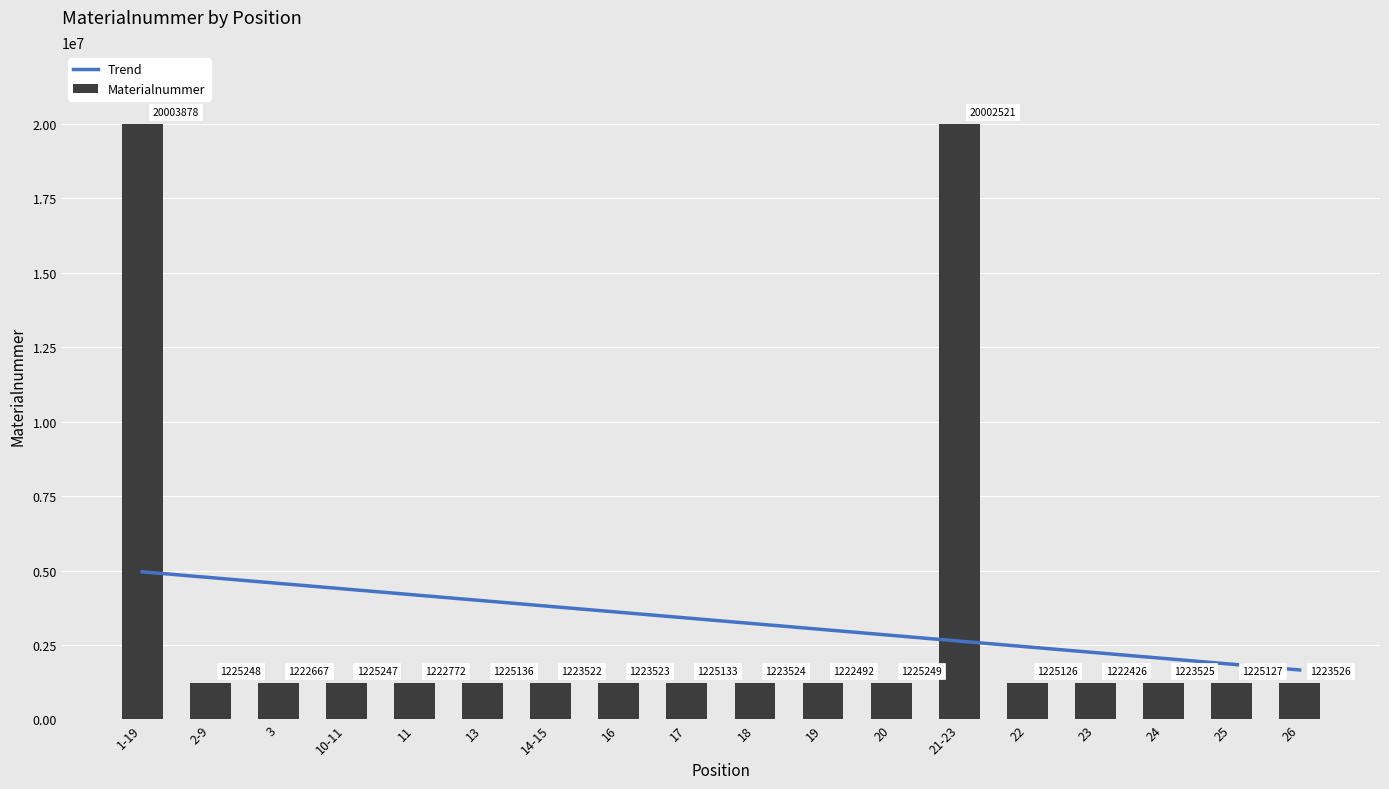

What is the difference between the second highest and second lowest values in the Trend series?

2907443.7